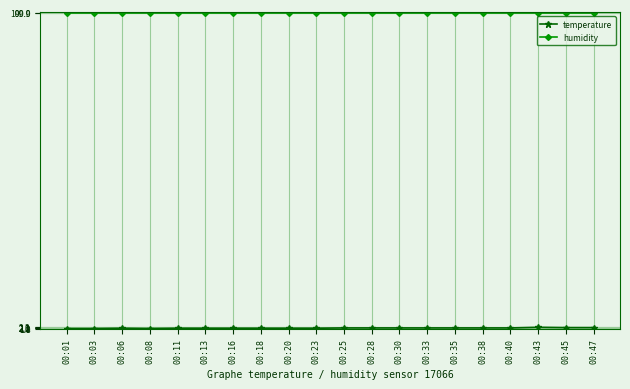

What is the value of the humidity point at the 19th from the left?

99.9